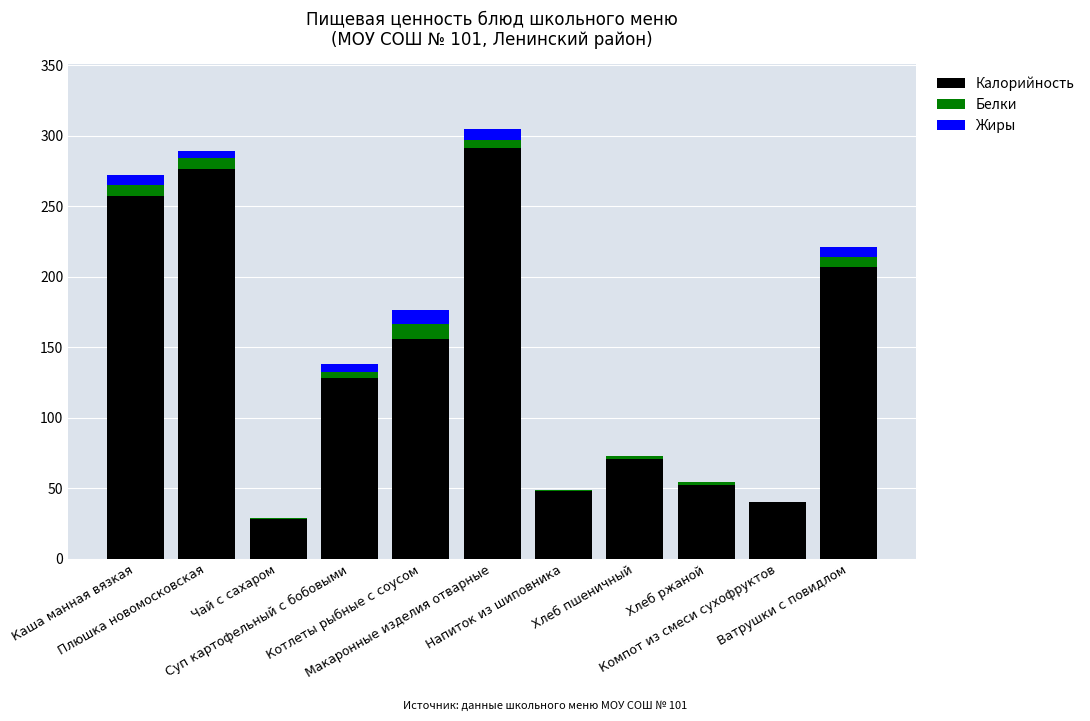

What is the highest value of the Калорийность series?

291.2